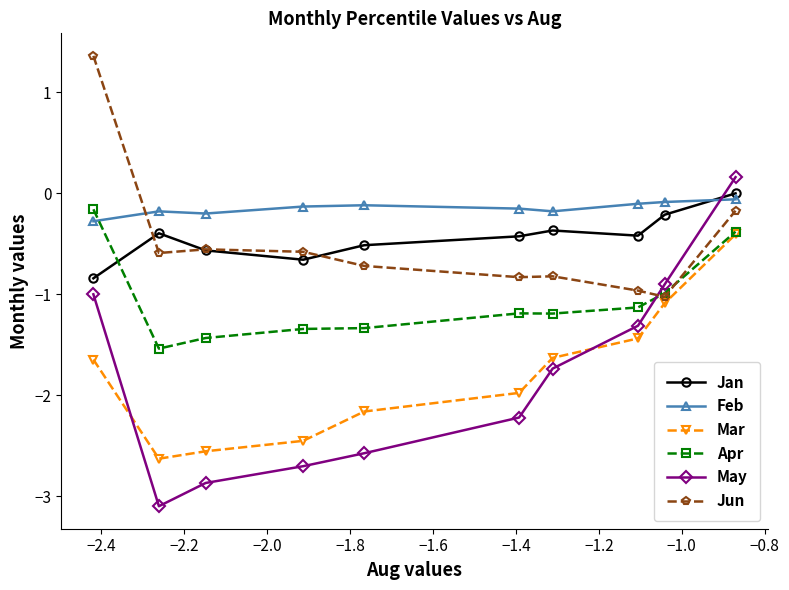

True or false: Feb and Jun intersect in this chart.

True